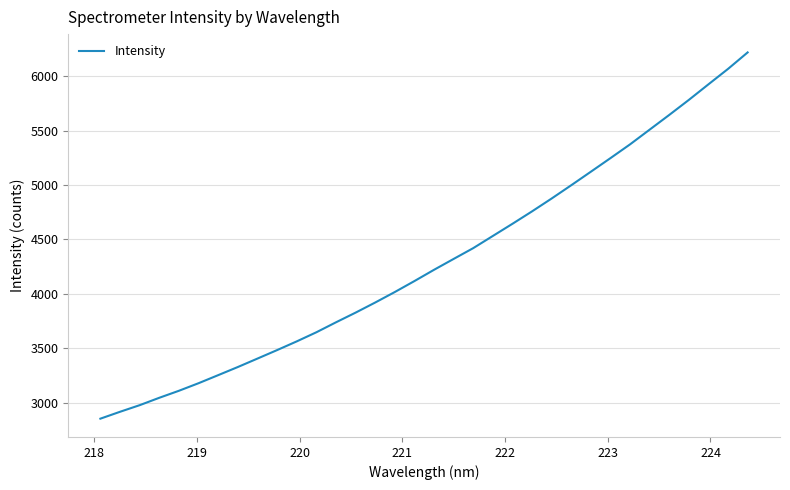

What is the maximum value shown in the chart?

6219.4